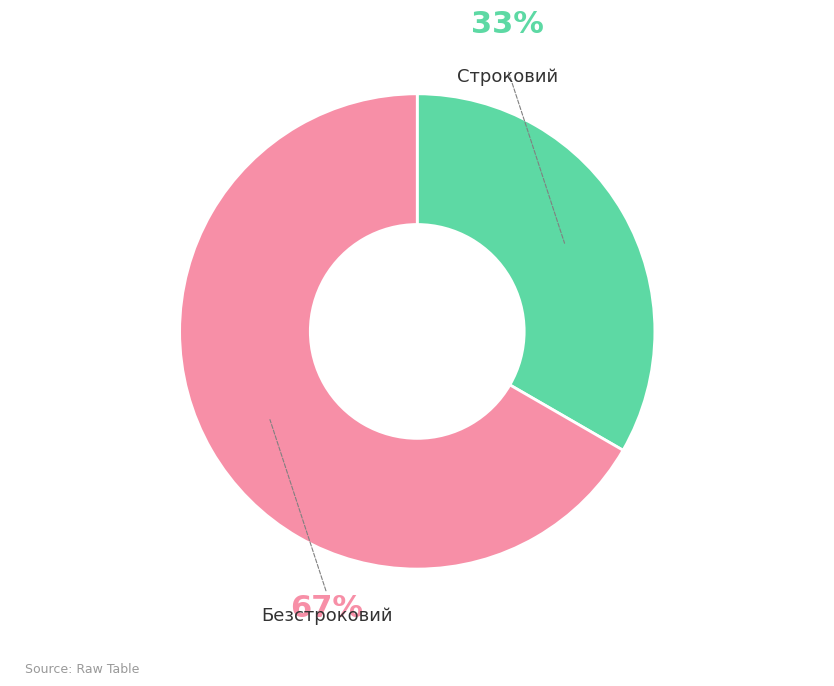

To the nearest percent, what is the average slice percentage?

50%